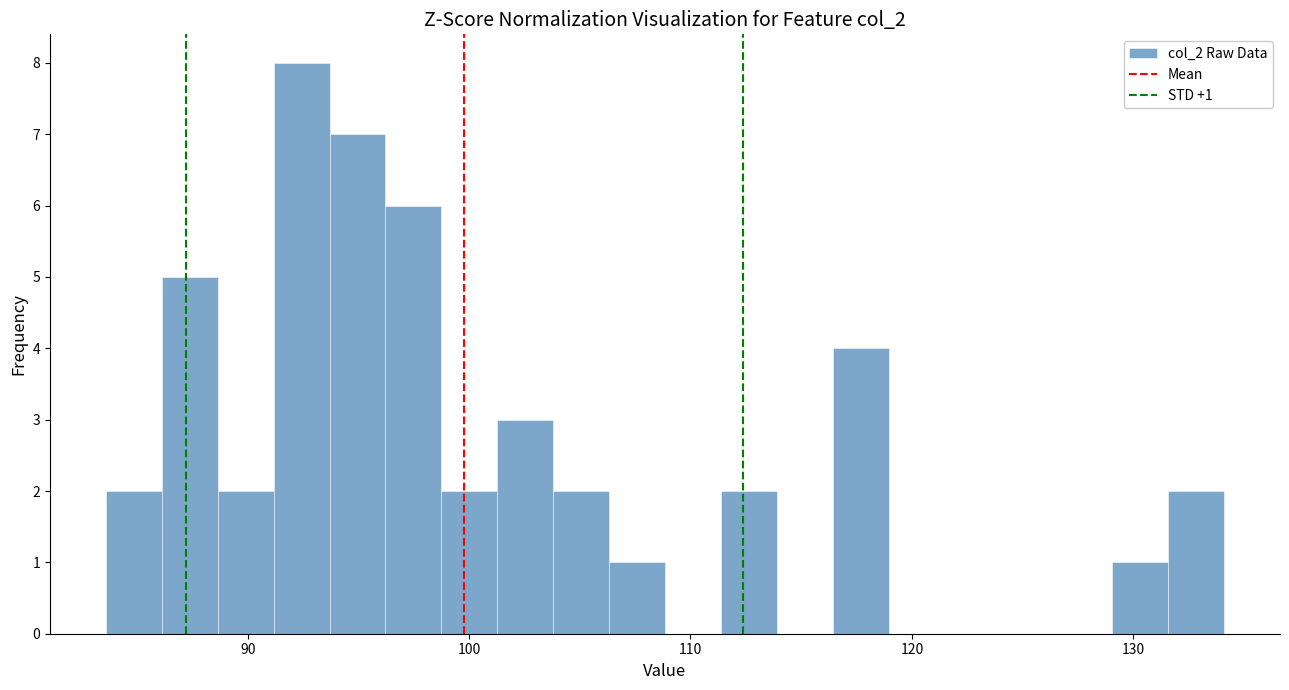

Around what value on the x-axis is the tallest bar? Give the approximate position of its centre, as read against the axis.

92